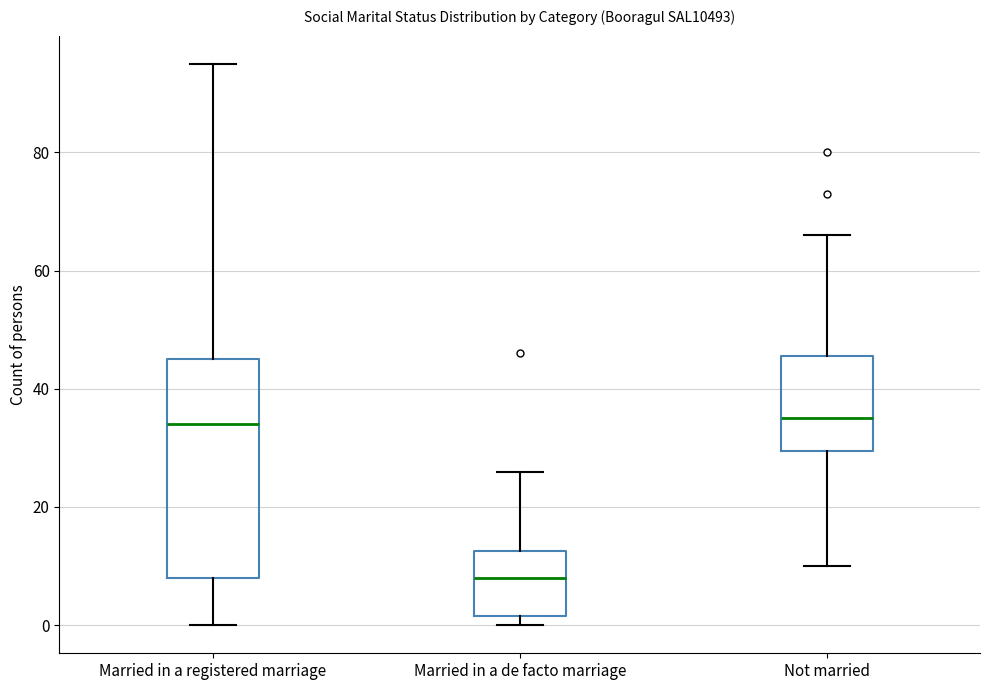

Which box has the lowest median line?

Married in a de facto marriage